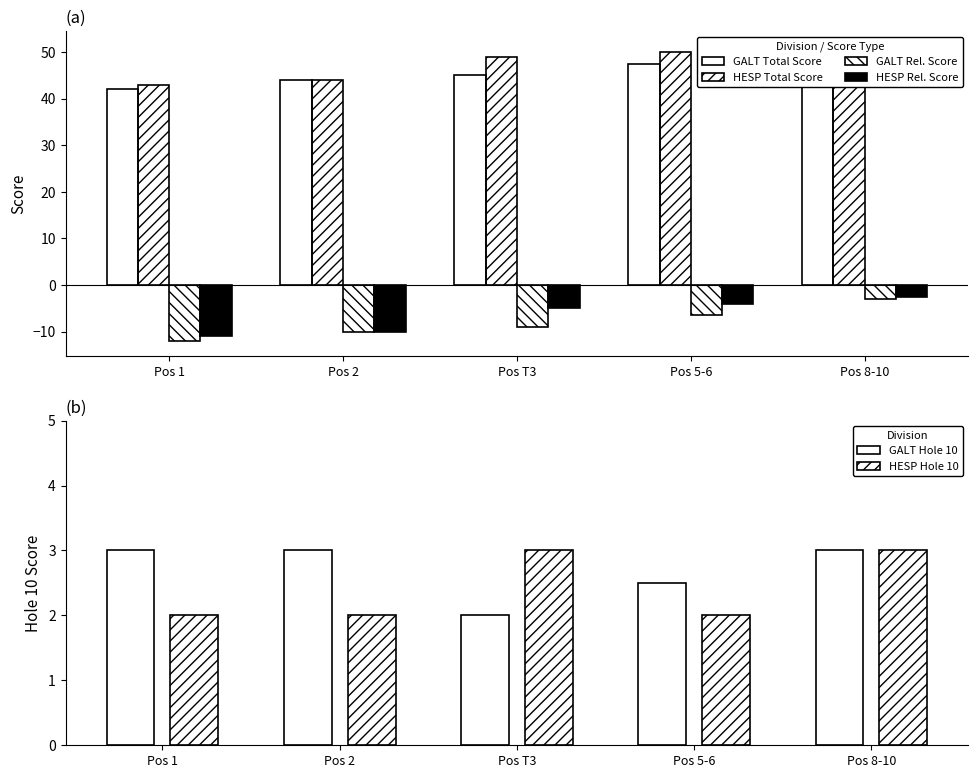

At which label does GALT Hole 10 reach its minimum?

Pos T3